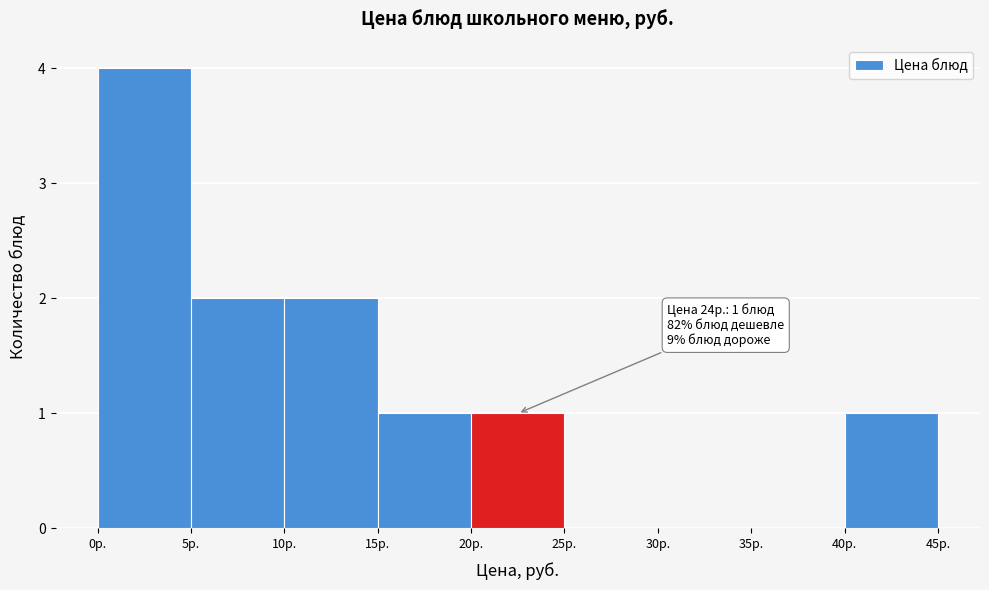

Which range on the x-axis has the tallest bar?

0 to 5